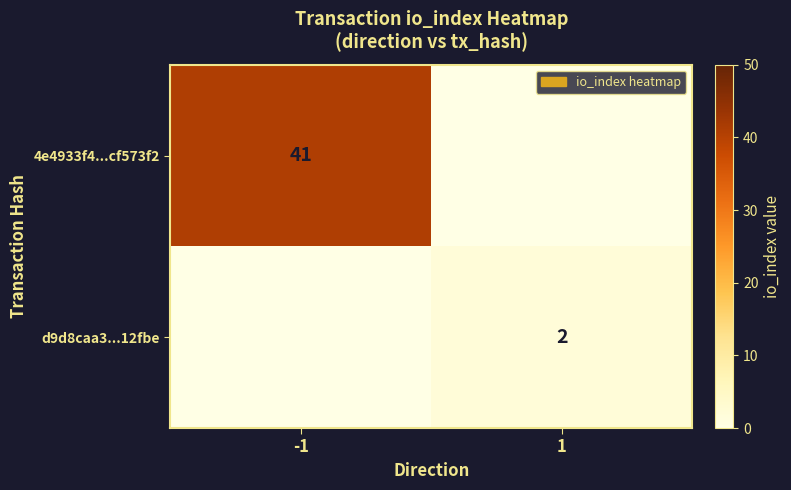

True or false: d9d8caa3...12fbe has a value of 2 at 1.

True